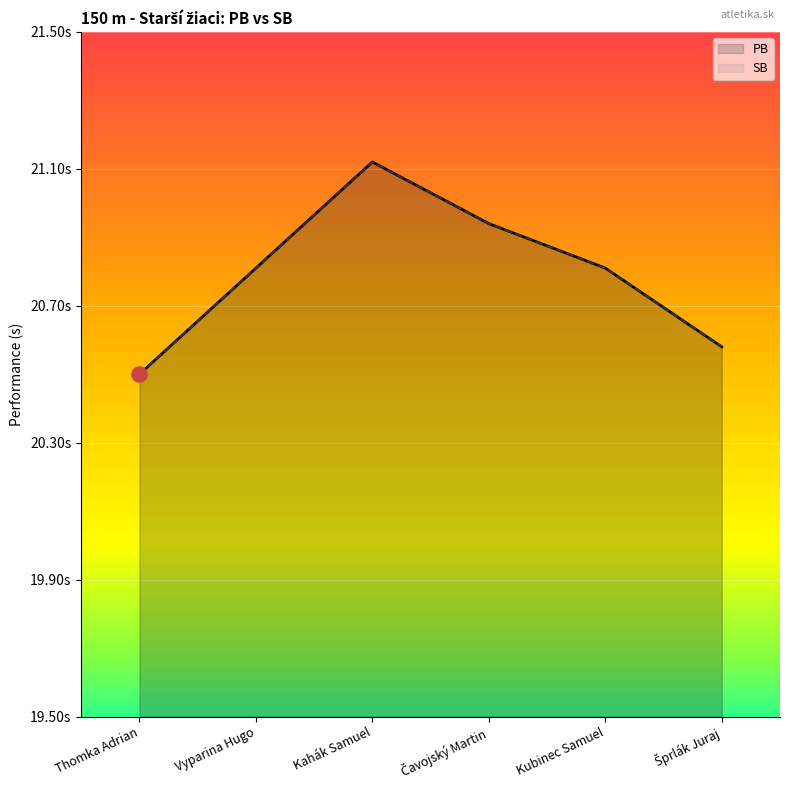

Which series reaches the minimum Y coordinate?

PB